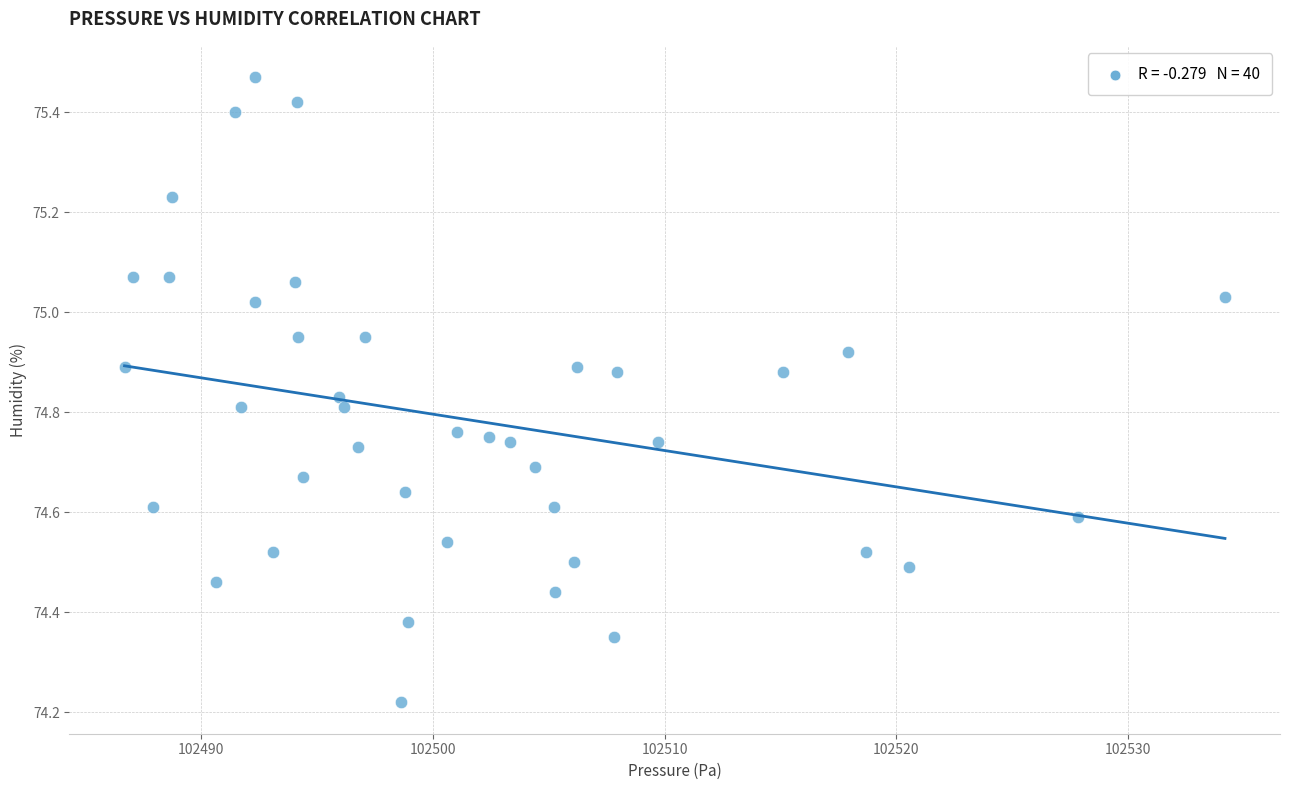

What is the range of X values (max minus min)?

47.5